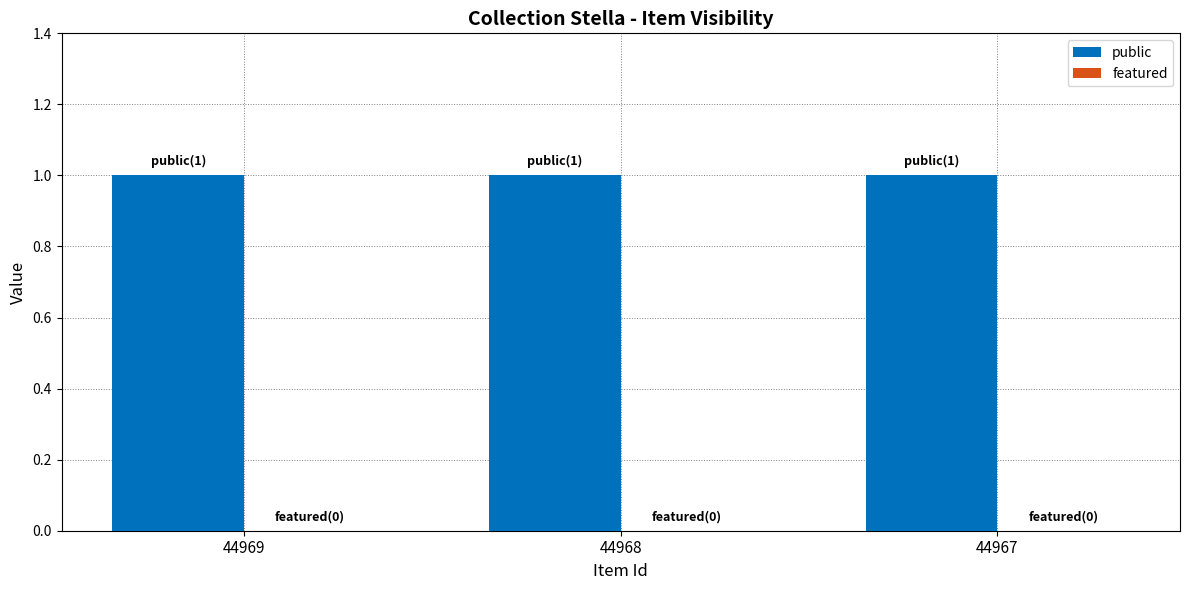

Between 44969 and 44968, which series saw the biggest shift?

public